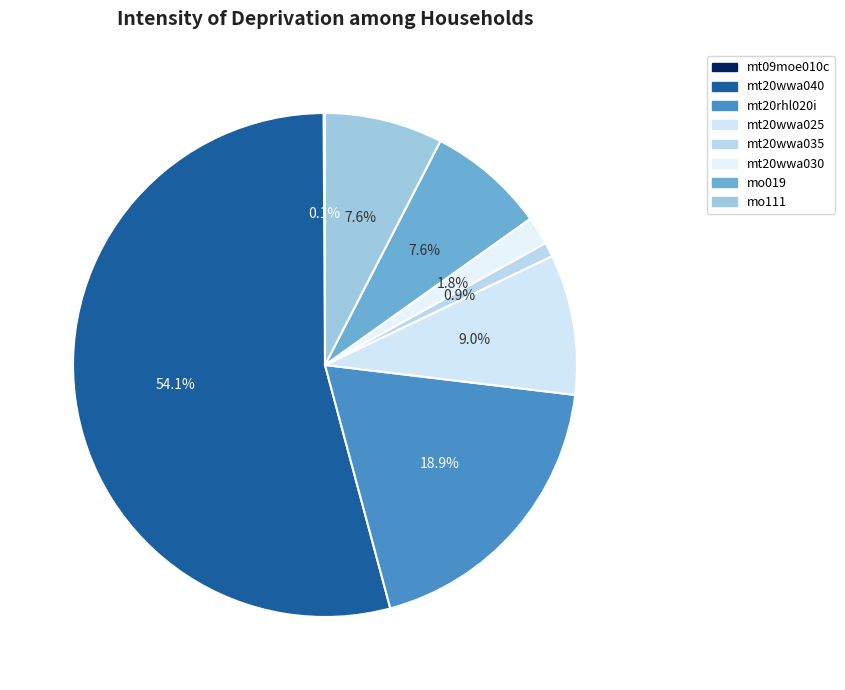

Which category accounts for the majority?

mt20wwa040